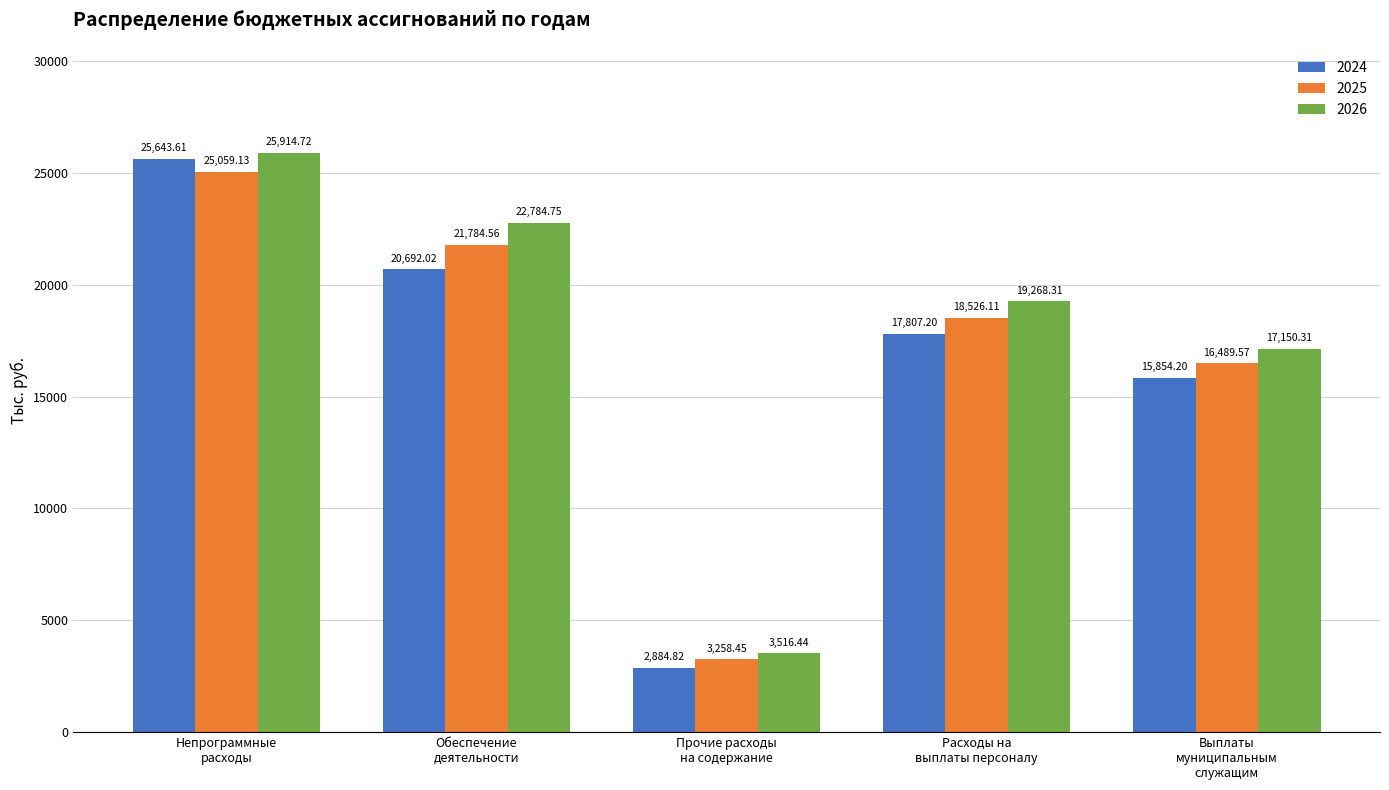

Rank the series at Прочие расходы
на содержание from lowest to highest value.

2024, 2025, 2026